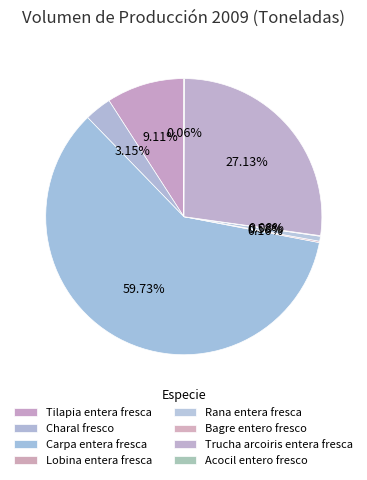

How much of the chart is everything except Tilapia entera fresca?

90.9%